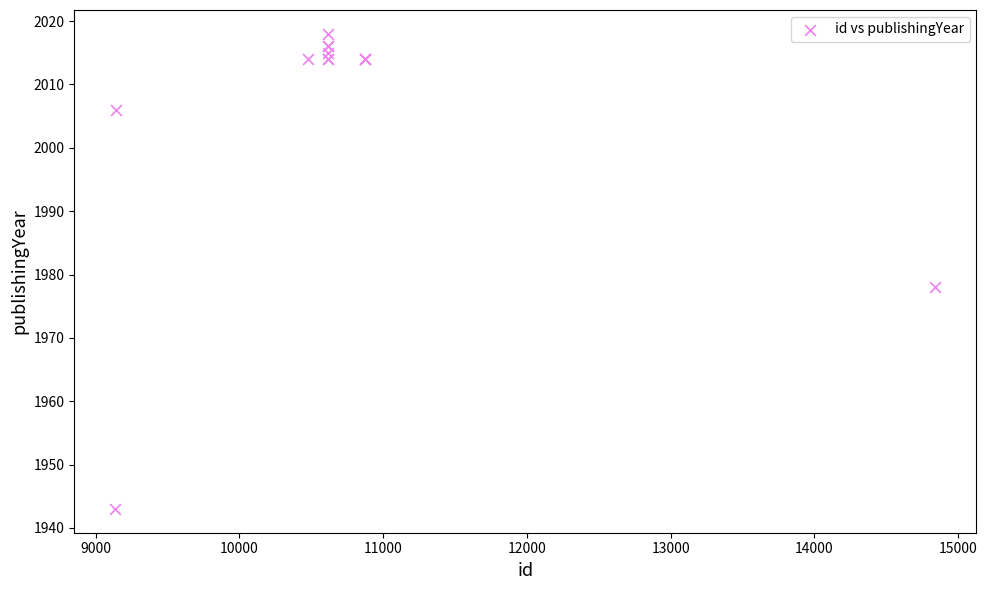

What Y value in the scatter plot is closest to 1980?

1978